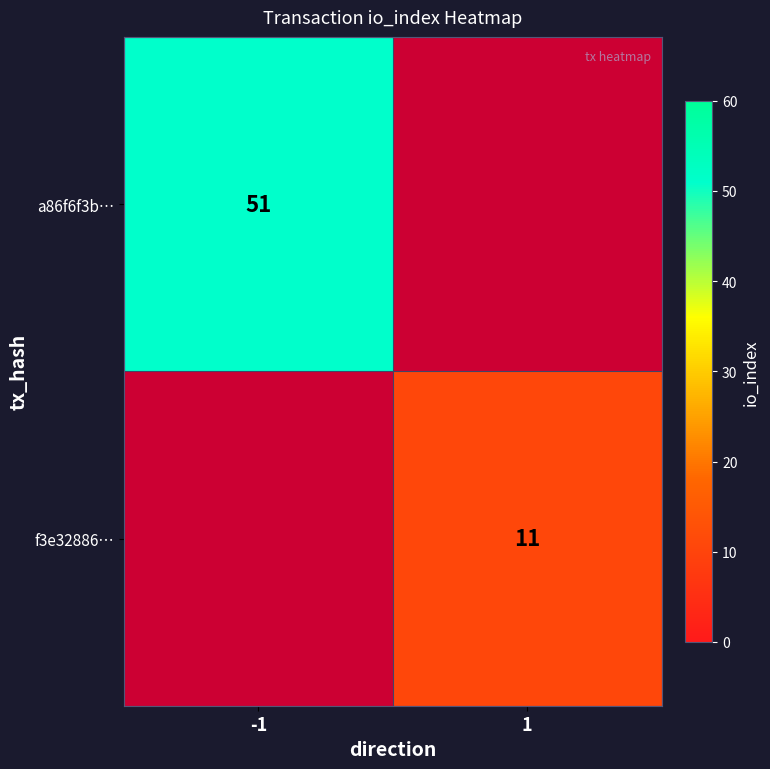

True or false: a86f6f3b… has a value of 51 at -1.

True